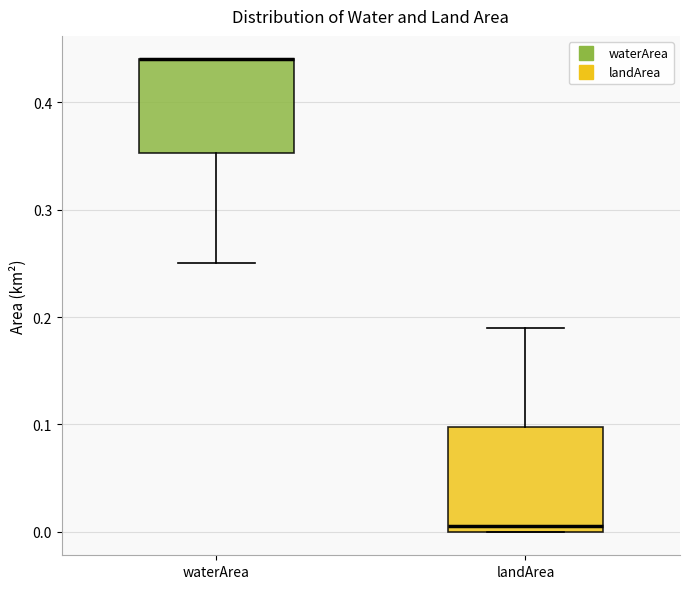

Where is the lower edge of the box for waterArea on the y-axis? The values are not printed on the chart, so give them approximately, as read against the axis.

0.35